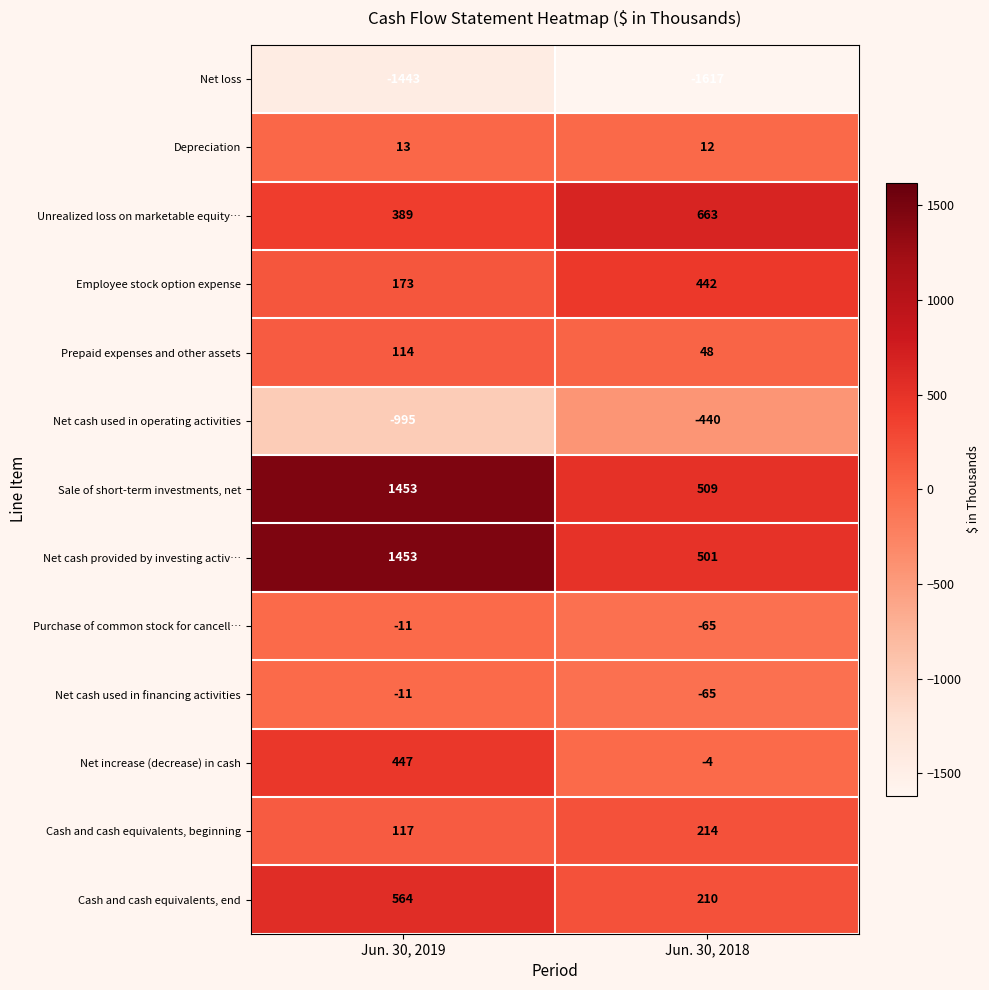

Rank the categories by Cash and cash equivalents, beginning value from lowest to highest.

Jun. 30, 2019, Jun. 30, 2018